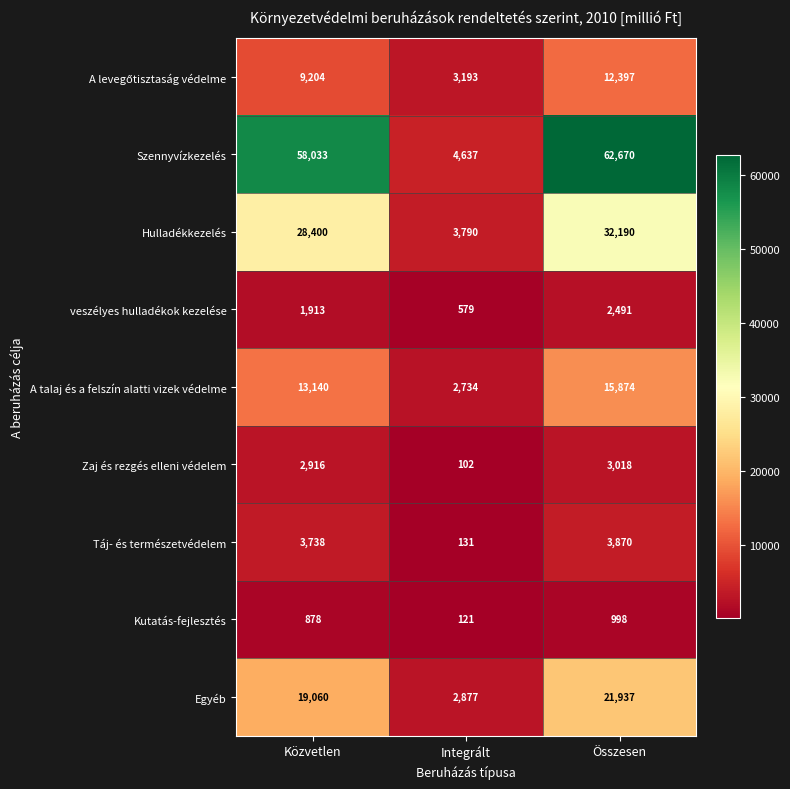

What is the sum of the Szennyvízkezelés values at Összesen and Integrált?

67307